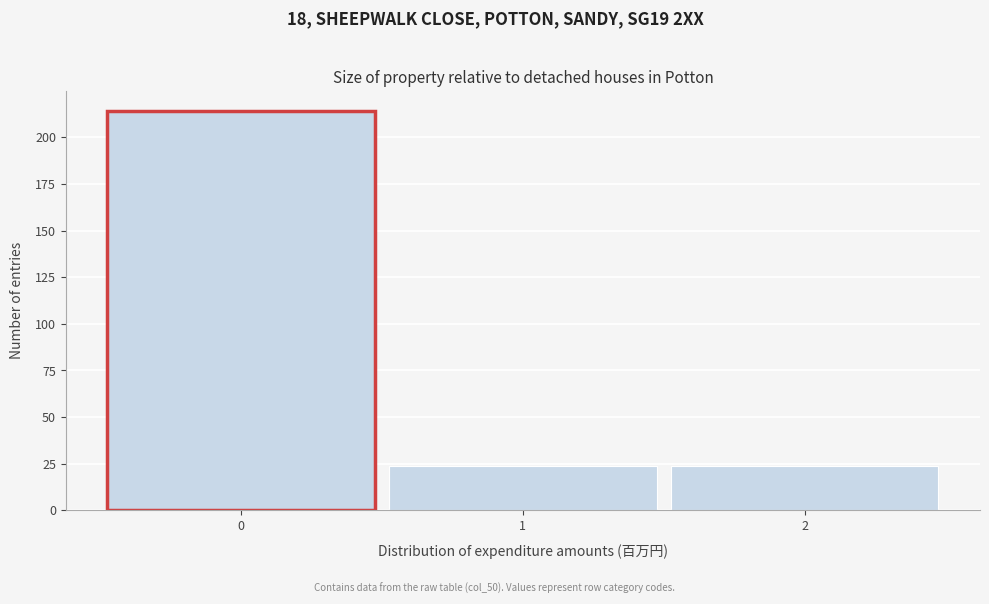

How tall is the bar that spans 0.5 to 1.5 on the x-axis? The values are not printed on the chart, so give them approximately, as read against the axis.

25